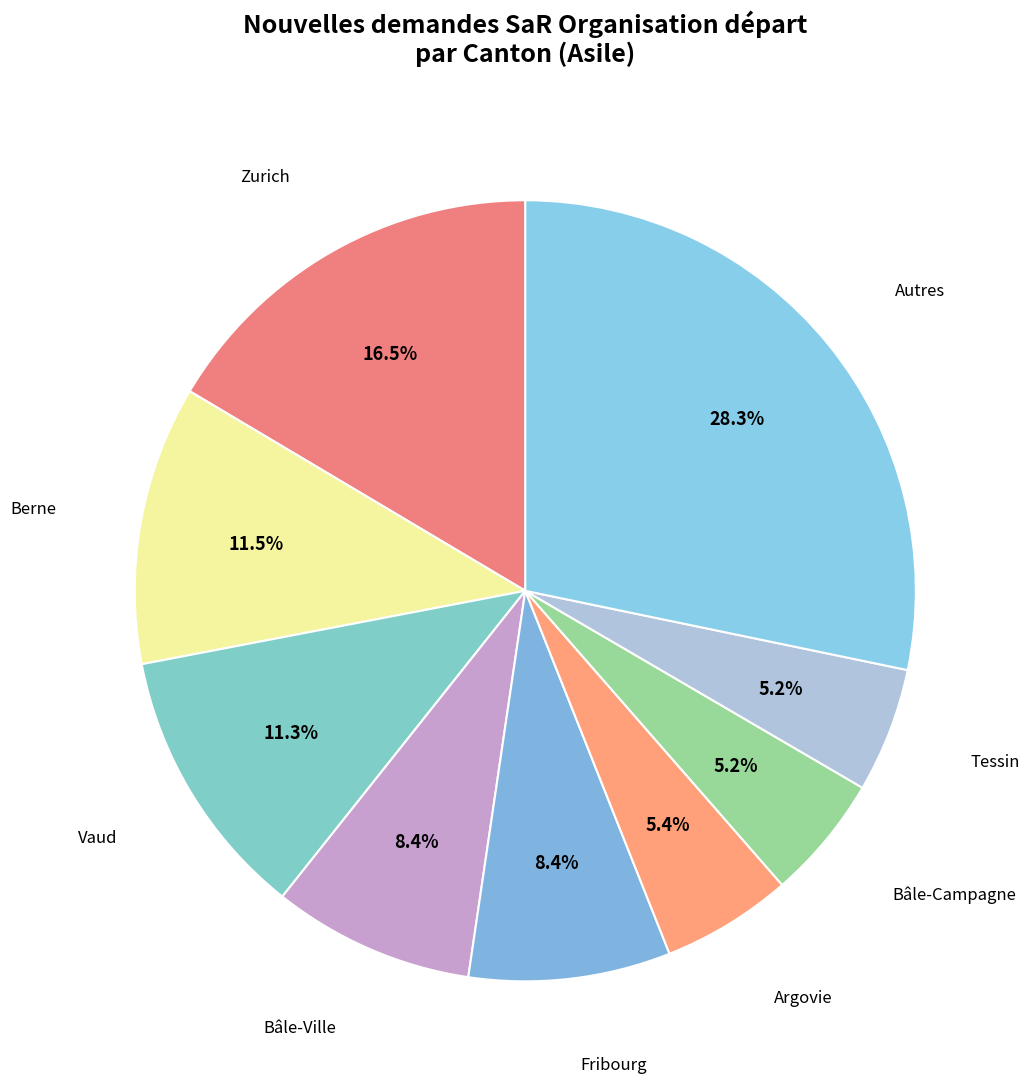

Combined, do Tessin and Argovie account for over 50%?

No